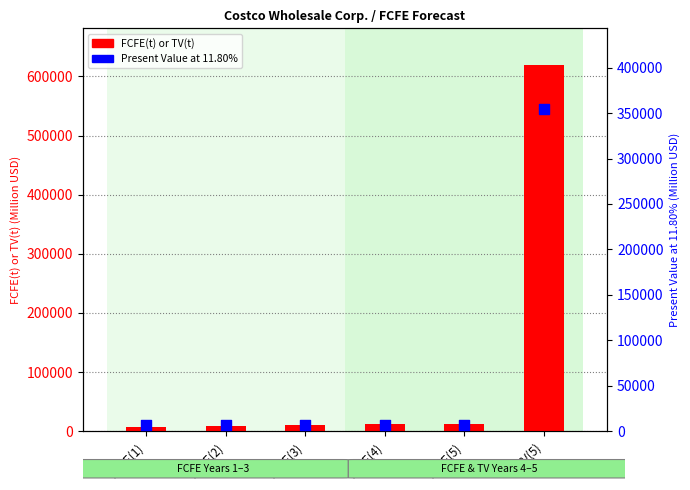

Is the value of FCFE(t) or TV(t) at FCFE(2) greater than the value of Present Value at 11.80% at TV(5)?

No